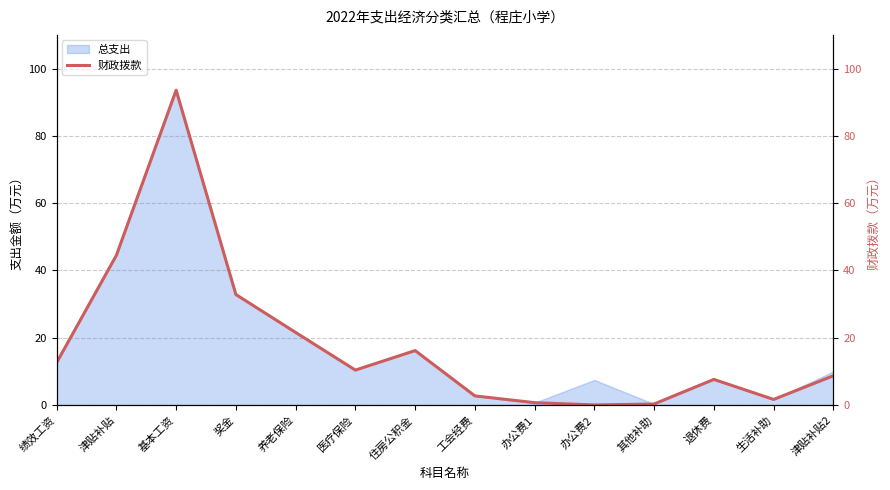

What is the average value?

18.1